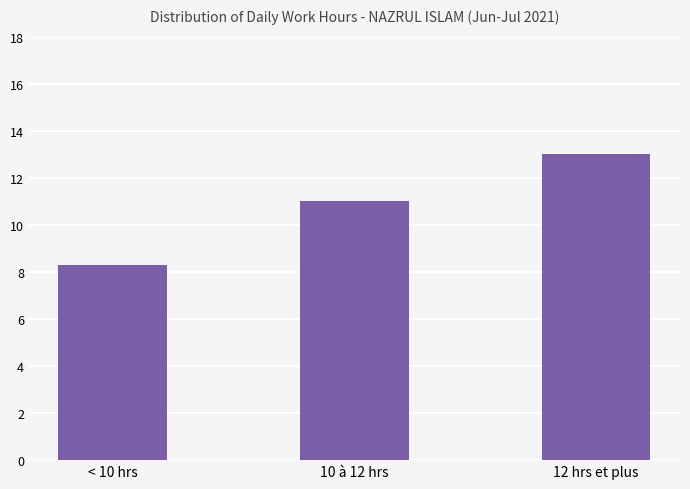

What is the value of the 2nd bar from the left?

11.0